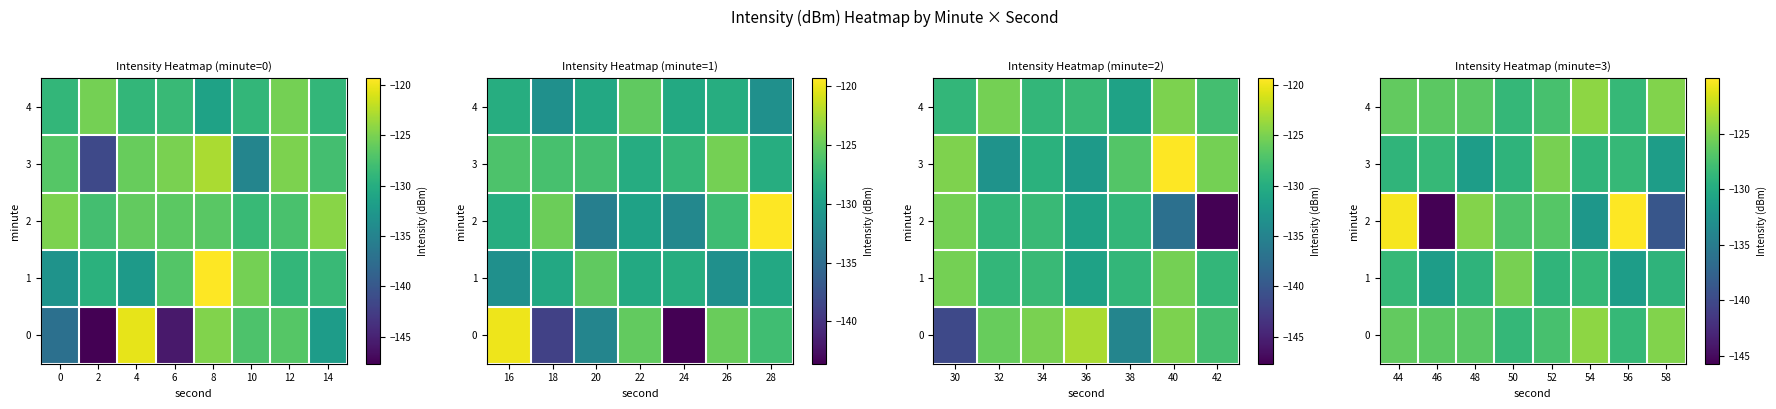

How many categories are shown in the chart?

8